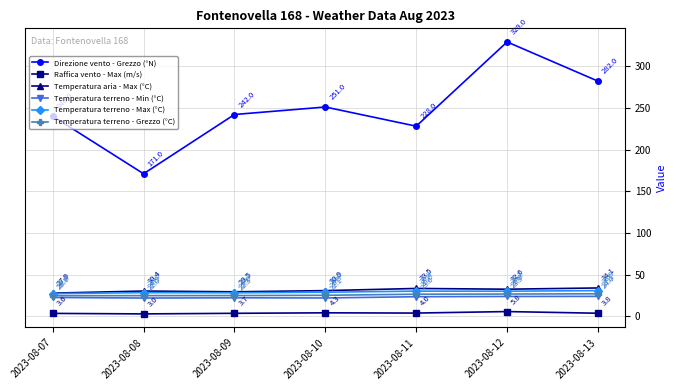

Reading left to right, transcribe all the data shown in this chart.

Direzione vento - Grezzo (°N): 240.0	171.0	242.0	251.0	228.0	329.0	282.0
Raffica vento - Max (m/s): 3.6	3.0	3.7	4.3	4.0	5.8	3.8
Temperatura aria - Max (°C): 27.9	30.4	29.5	30.9	33.5	32.6	34.1
Temperatura terreno - Min (°C): 22.7	22.0	22.3	22.1	23.6	23.9	24.0
Temperatura terreno - Max (°C): 27.3	28.5	28.3	29.0	30.3	30.2	30.9
Temperatura terreno - Grezzo (°C): 24.8	24.9	25.0	25.3	26.6	26.8	27.1